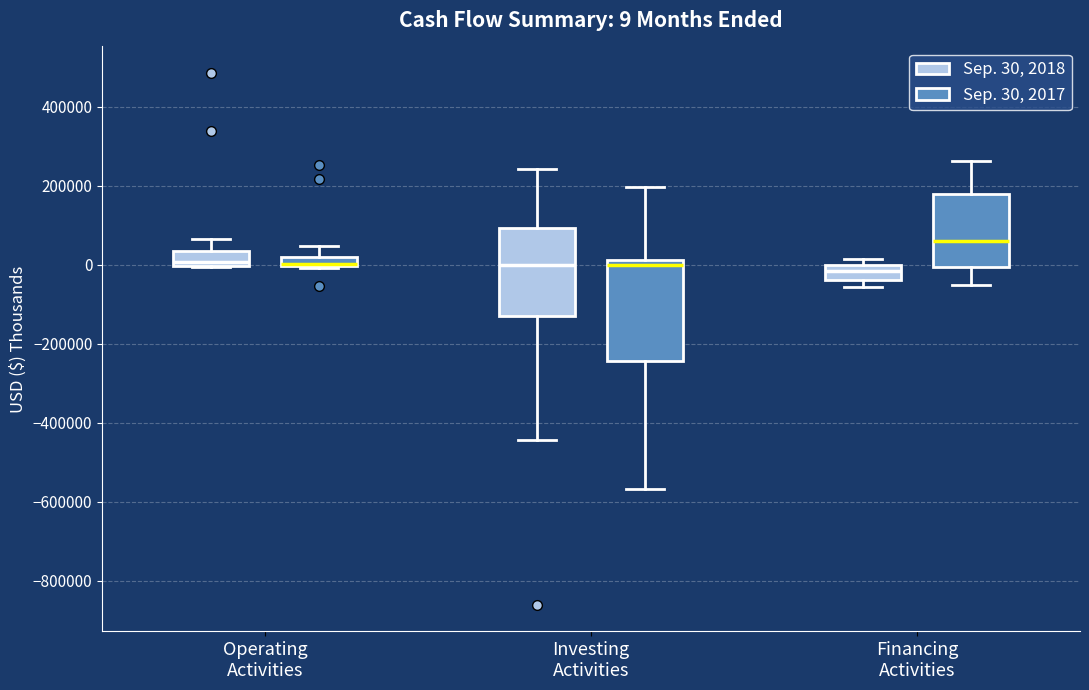

Comparing the boxes themselves (not the whiskers), which one is the tallest?

Investing Activities (Sep. 30, 2017)